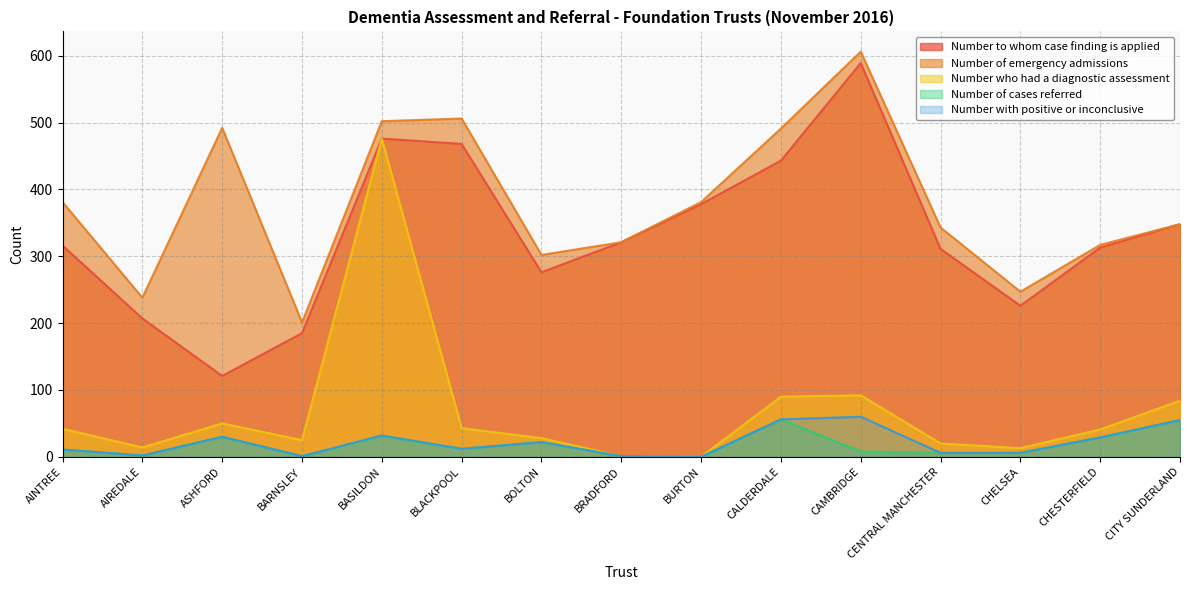

Between BARNSLEY and BOLTON, which series saw the biggest shift?

Number of emergency admissions